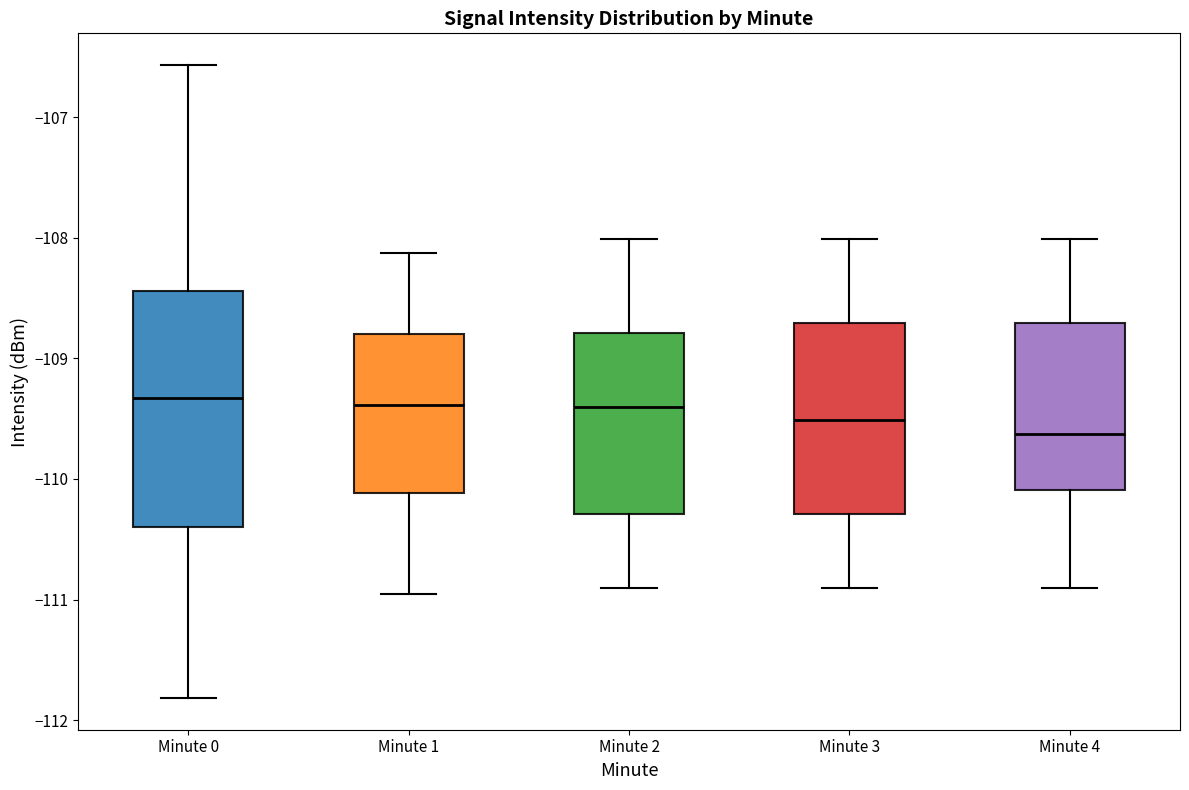

Which box is the tallest, from its lower edge to its upper edge?

Minute 0